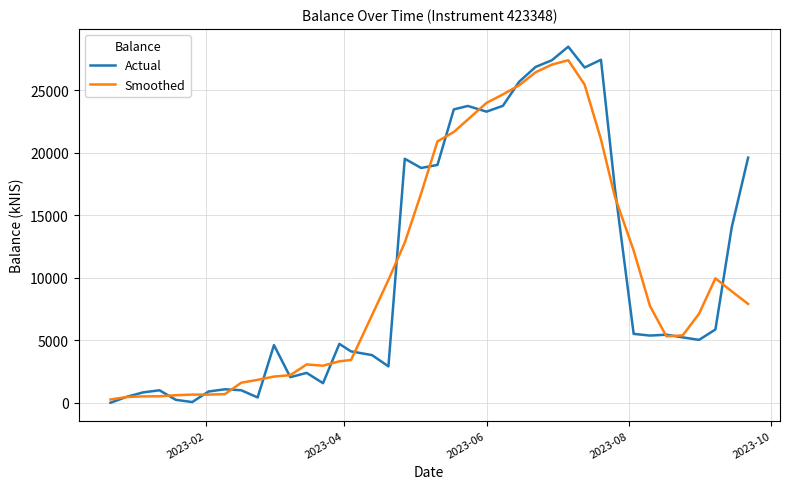

Which series has the widest spread of values?

Actual